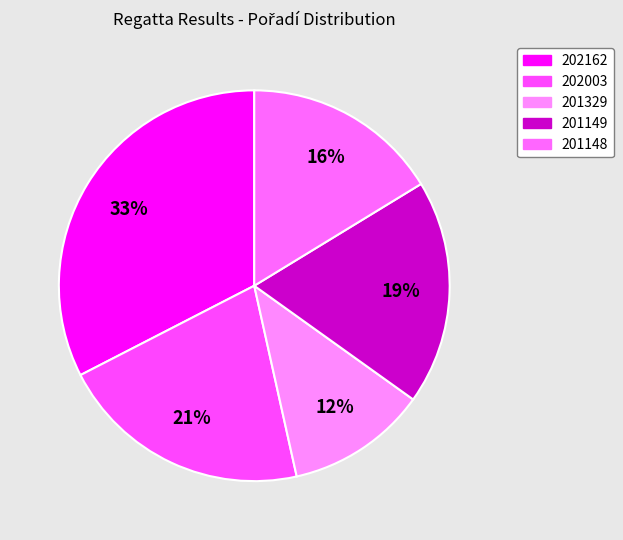

The 201148 slice represents 16% of the pie. True or false?

True